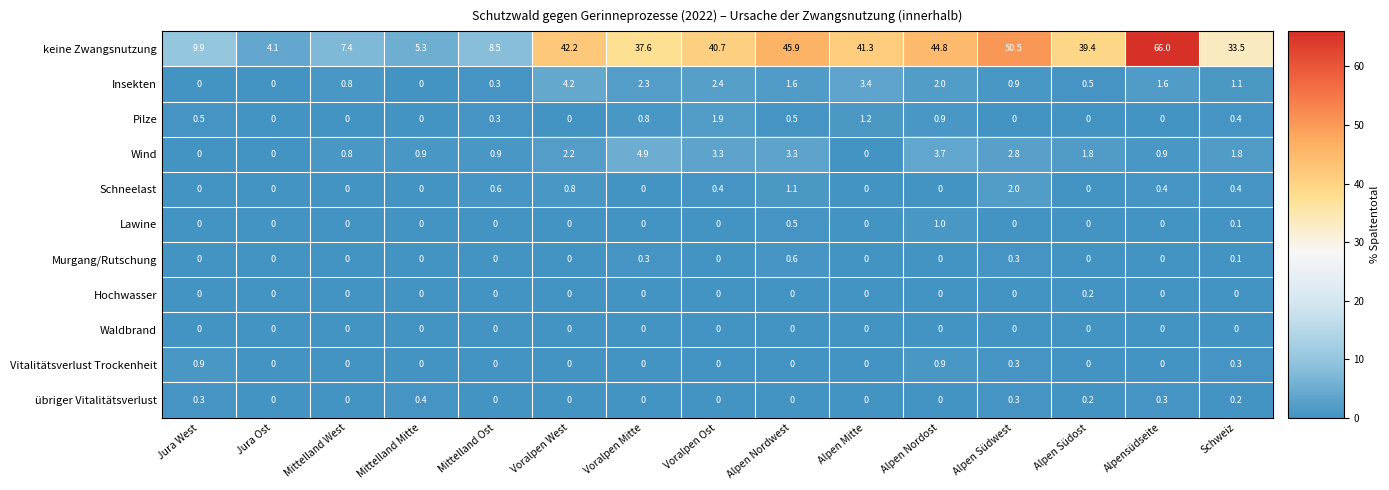

What is the difference between the highest and lowest values at Jura Ost?

4.1